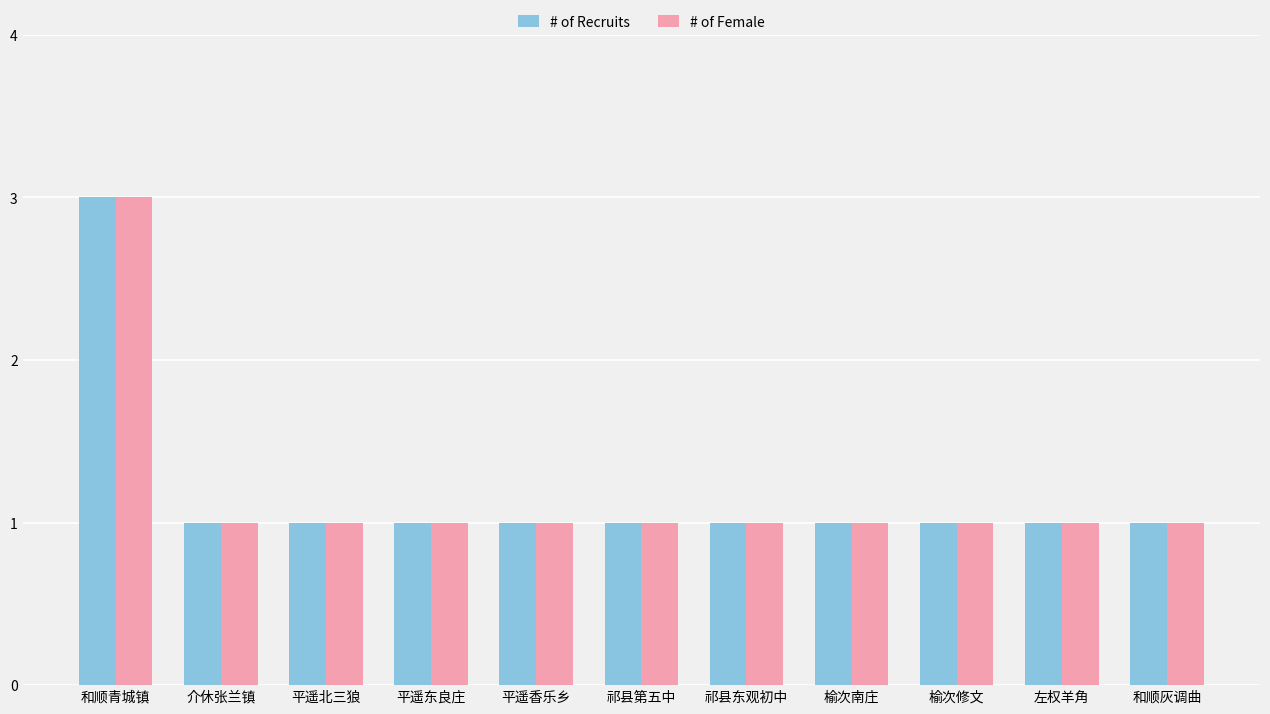

Reading left to right, list all the values displayed in this chart.

# of Recruits: 和顺青城镇=3	介休张兰镇=1	平遥北三狼=1	平遥东良庄=1	平遥香乐乡=1	祁县第五中=1	祁县东观初中=1	榆次南庄=1	榆次修文=1	左权羊角=1	和顺灰调曲=1
# of Female: 和顺青城镇=3	介休张兰镇=1	平遥北三狼=1	平遥东良庄=1	平遥香乐乡=1	祁县第五中=1	祁县东观初中=1	榆次南庄=1	榆次修文=1	左权羊角=1	和顺灰调曲=1